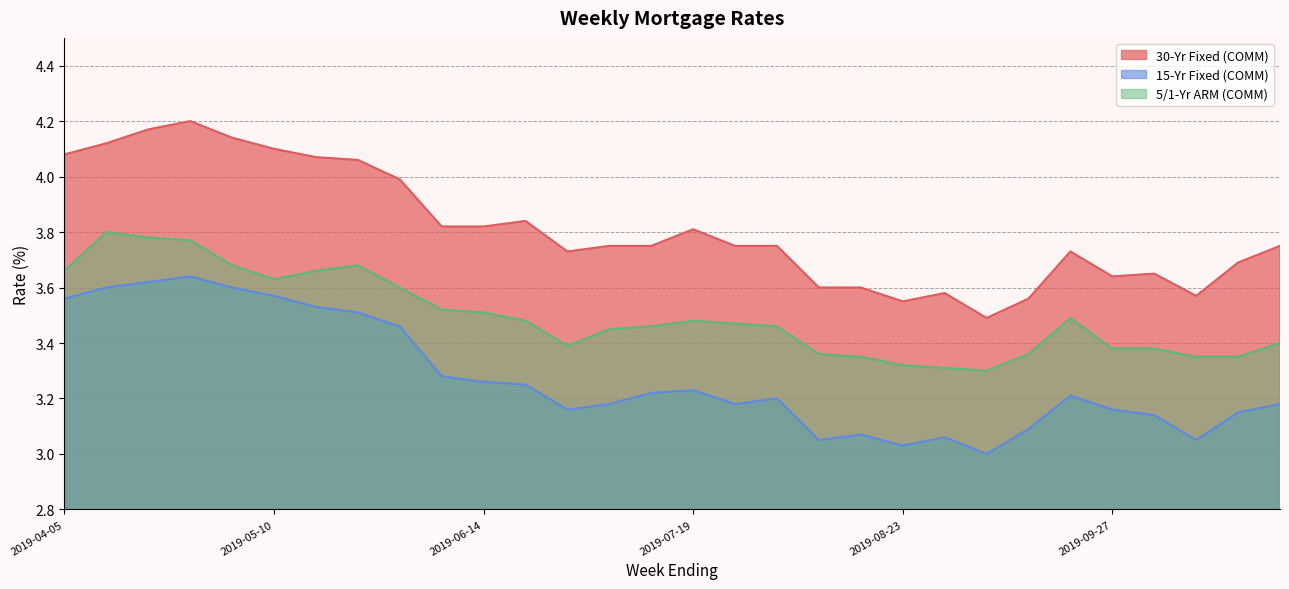

What is the lowest value of the 30-Yr Fixed (COMM) series?

3.5